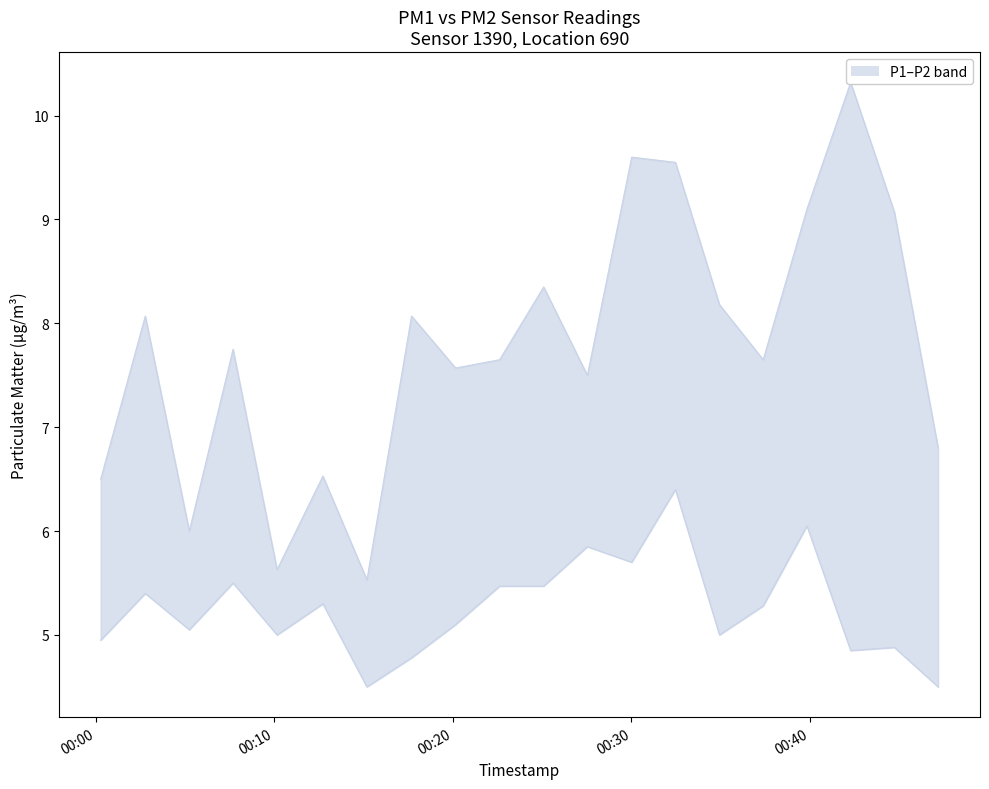

True or false: P2 lower and P1 upper intersect in this chart.

False